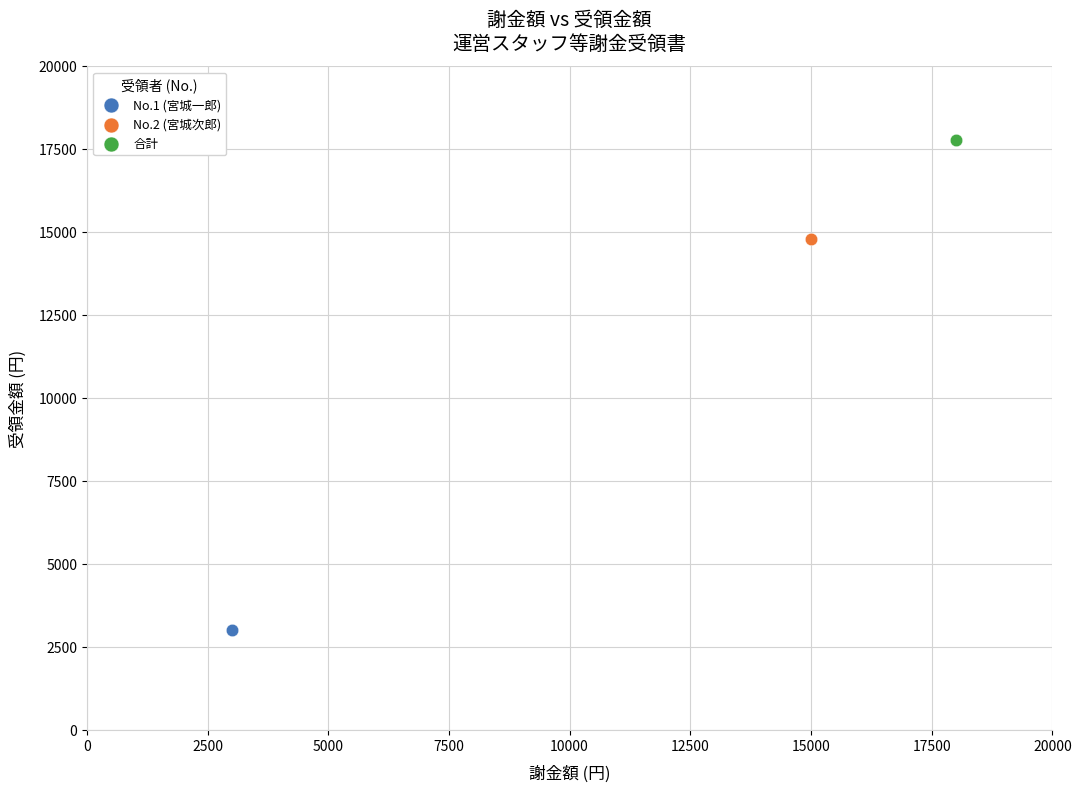

Which series contains the highest Y value?

合計